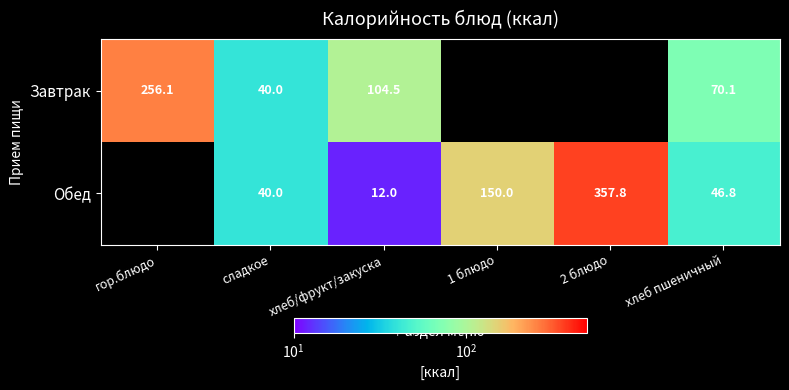

Is the value of Завтрак at хлеб пшеничный greater than the value of Обед at 1 блюдо?

No